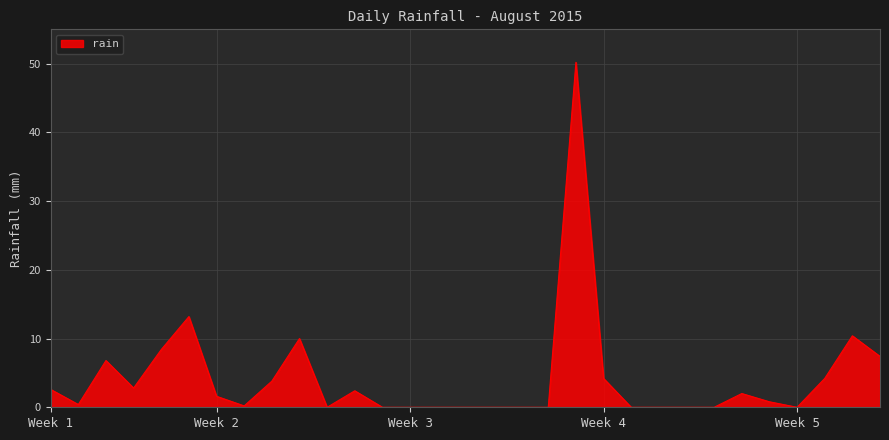

What is the difference between the maximum and minimum values?

50.2